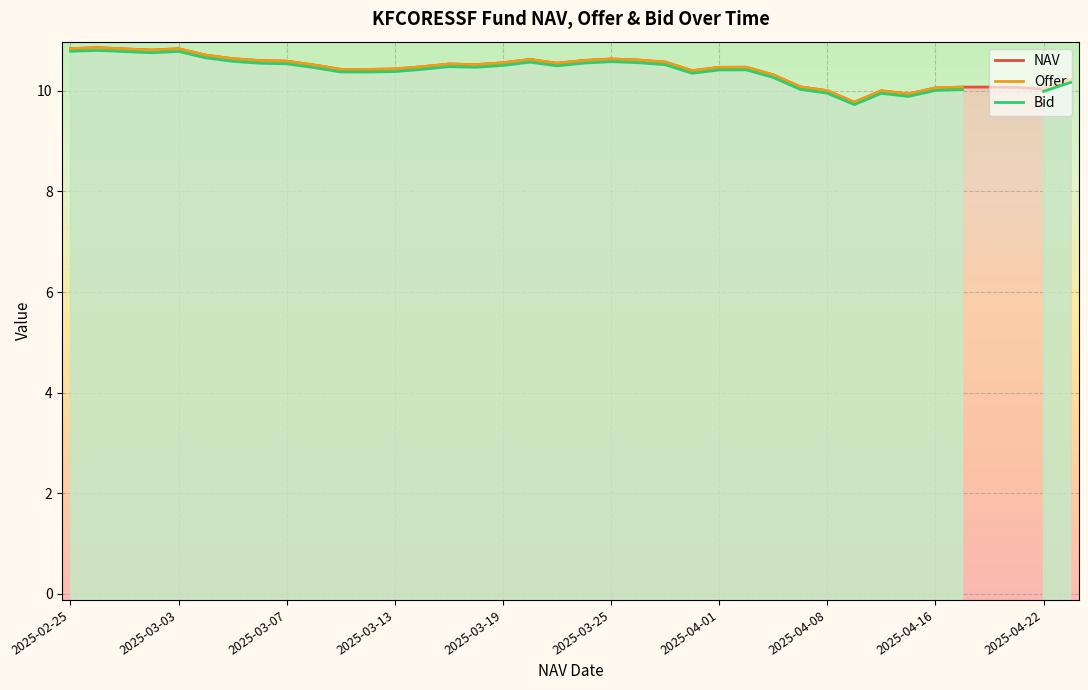

What are all the series names shown in the legend?

NAV, Offer, Bid